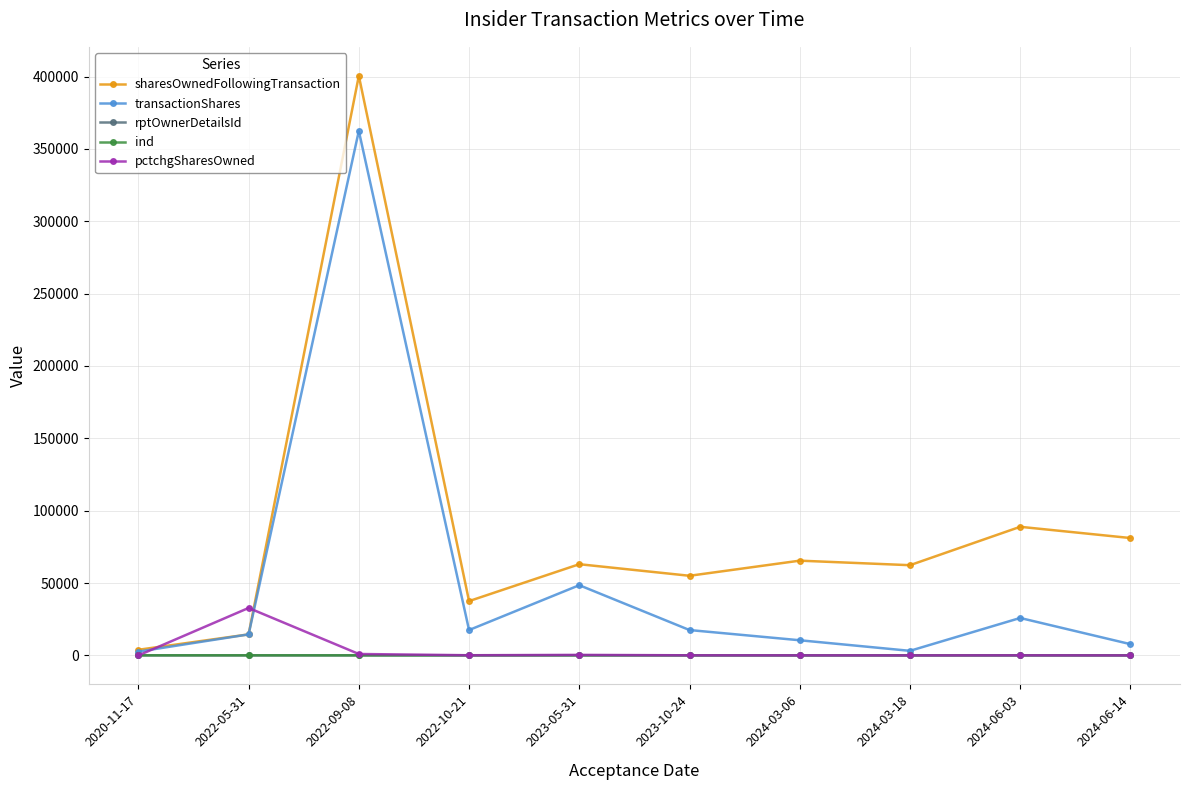

How many categories are shown in the chart?

10